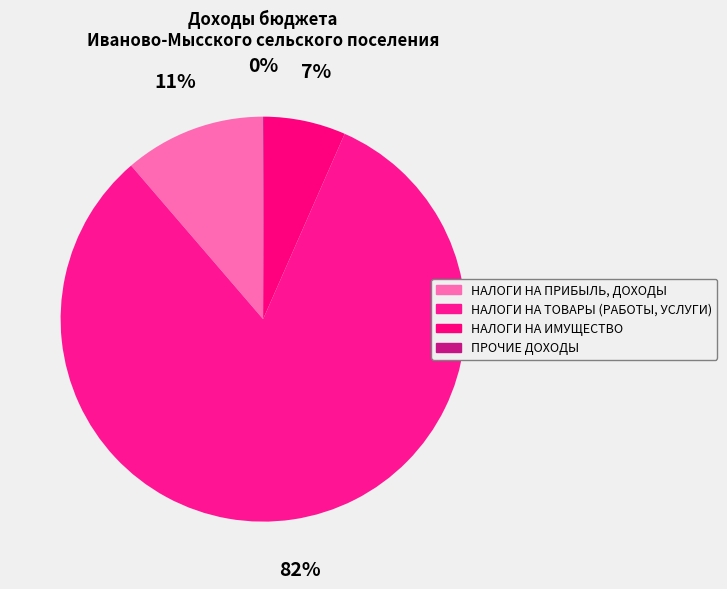

How many segments does this pie chart have?

4